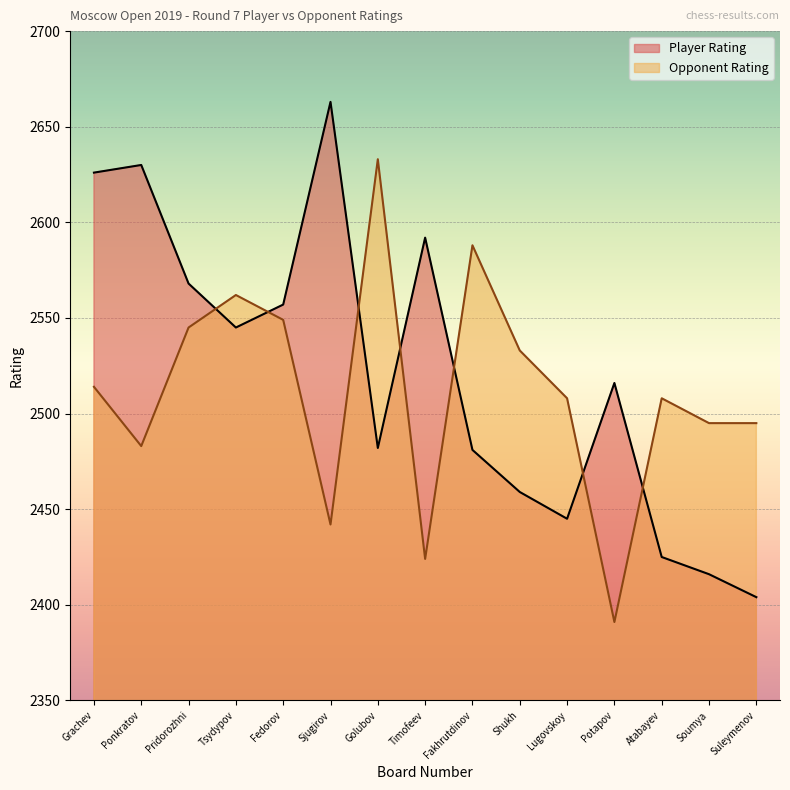

At which category is the sum across all series the highest?

Grachev